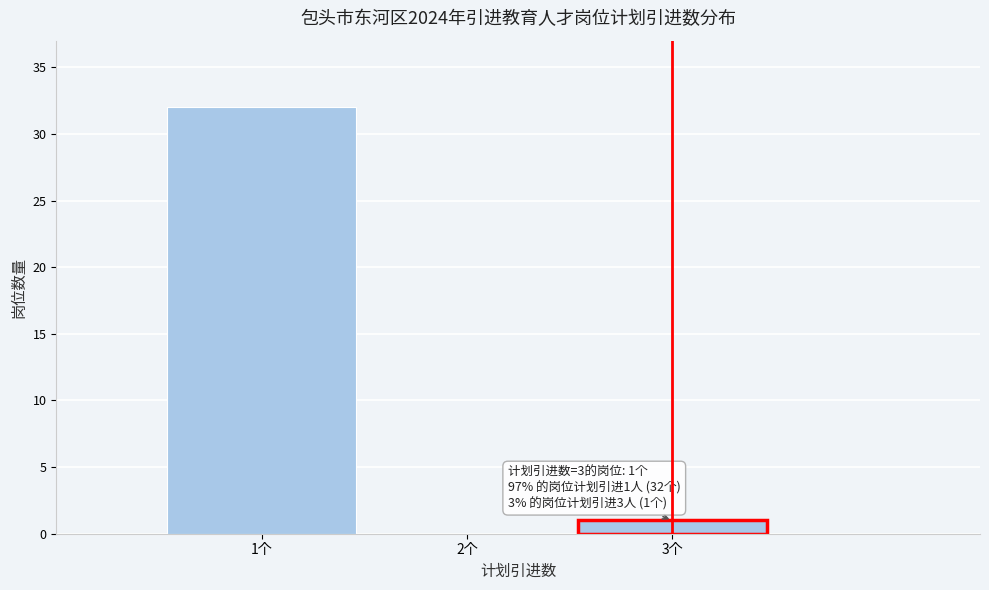

Which range on the x-axis has the tallest bar?

0.5 to 1.5